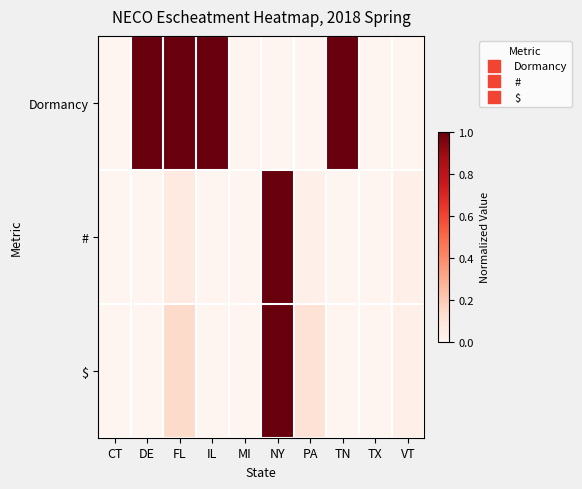

At which category is the sum across all series the highest?

NY